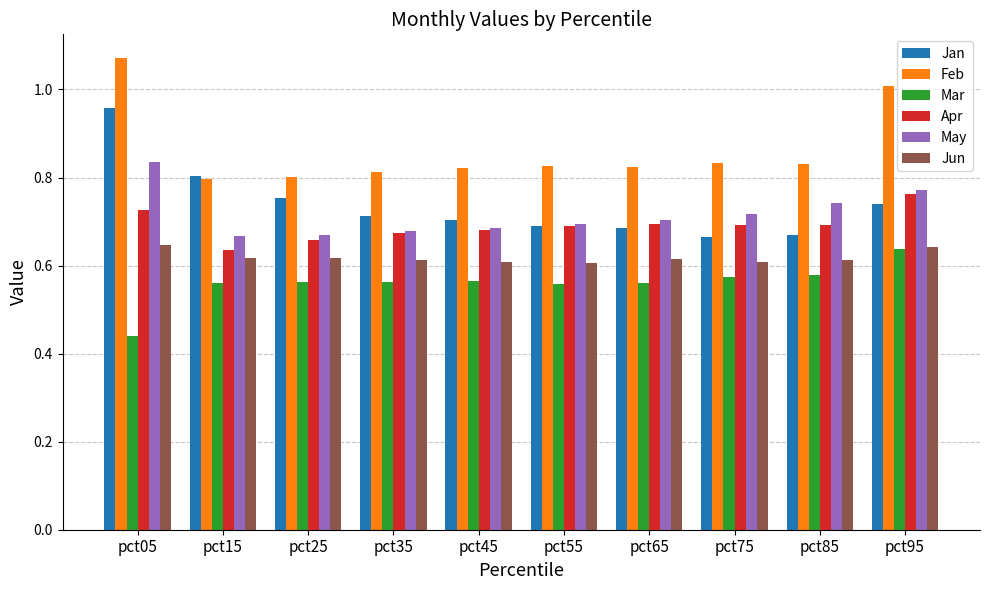

True or false: Feb has a value of 0.4 at pct35.

False